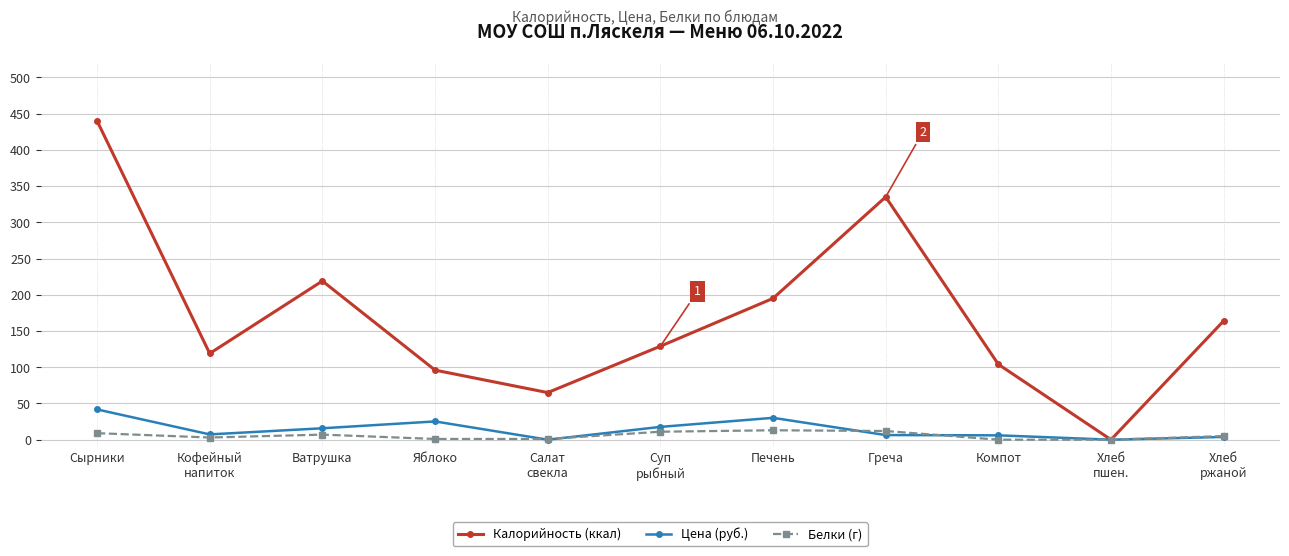

Rank the series by their maximum value, from highest to lowest.

Калорийность (ккал), Цена (руб.), Белки (г)